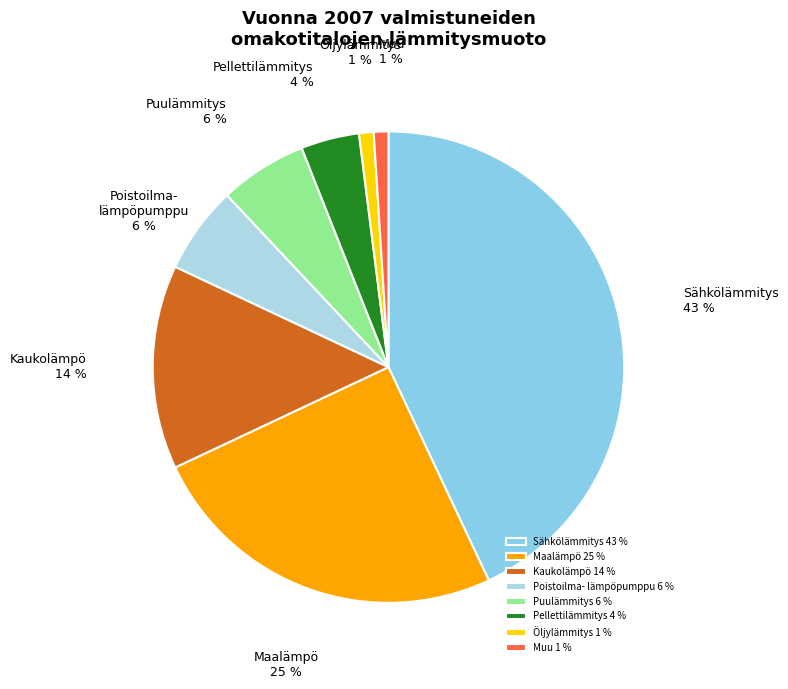

Is it true that Muu 1 % is 1% of the pie?

True